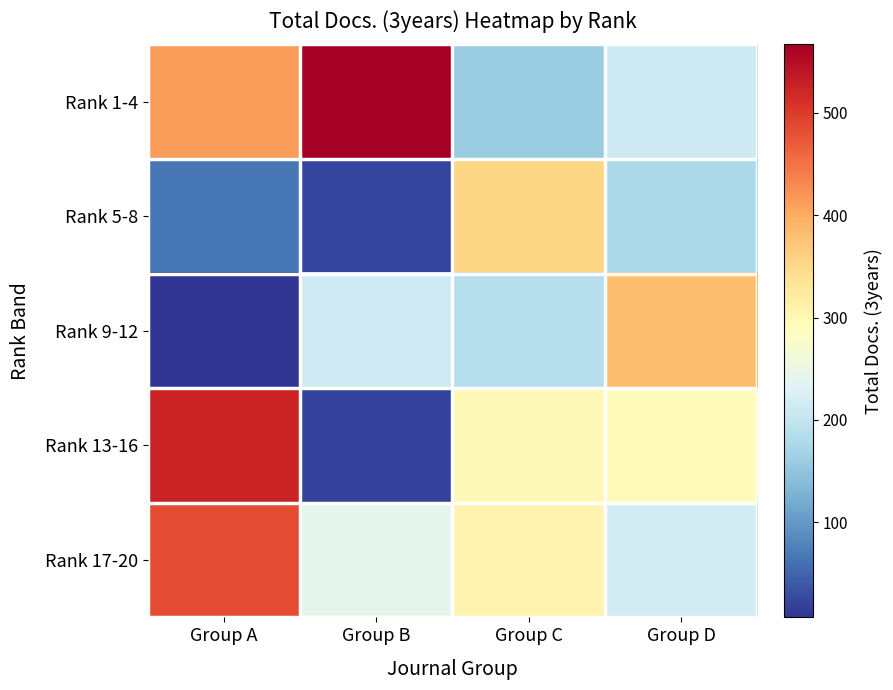

Which series has the largest total across all categories?

Rank 1-4